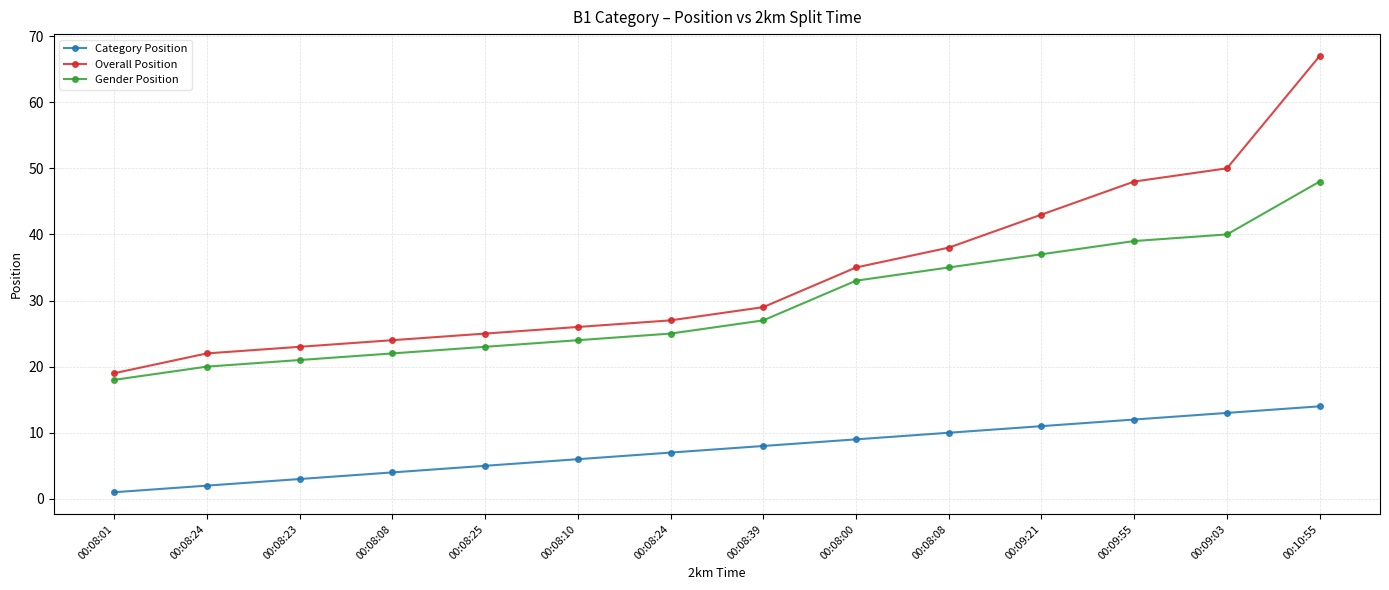

How many lines are shown in the chart?

3